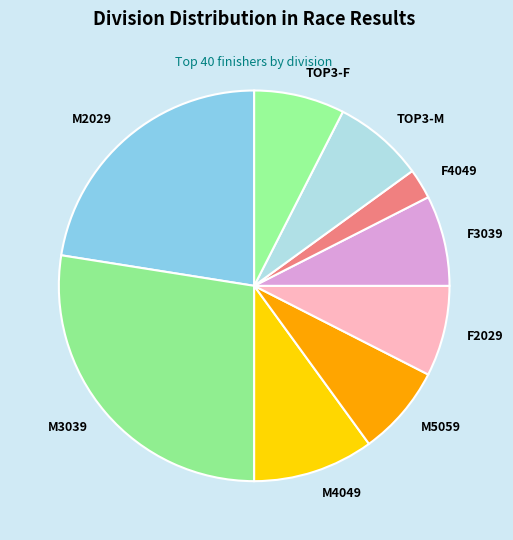

How many slices are in this pie chart?

9